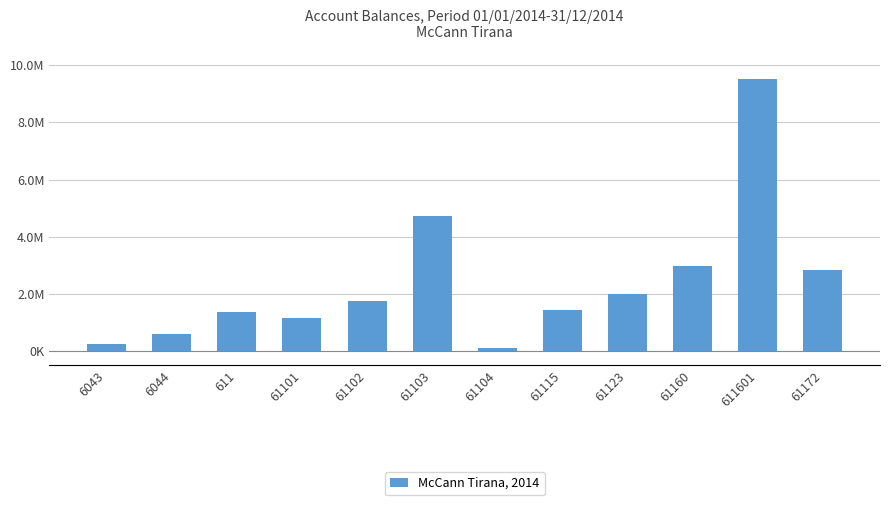

What is the change in value from 6043 to 61104?

-144327.1